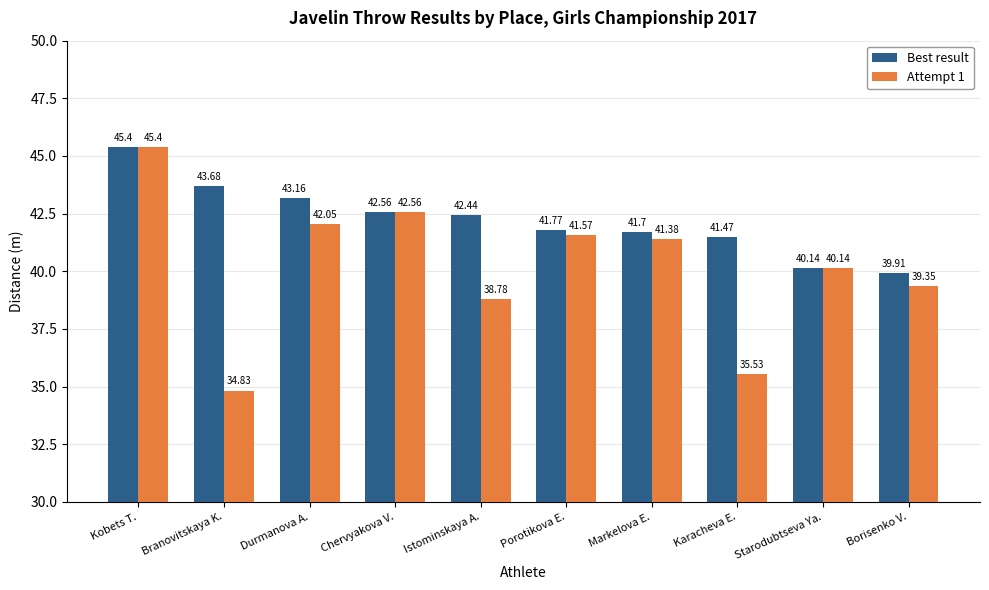

What position from the right is Branovitskaya K.?

9